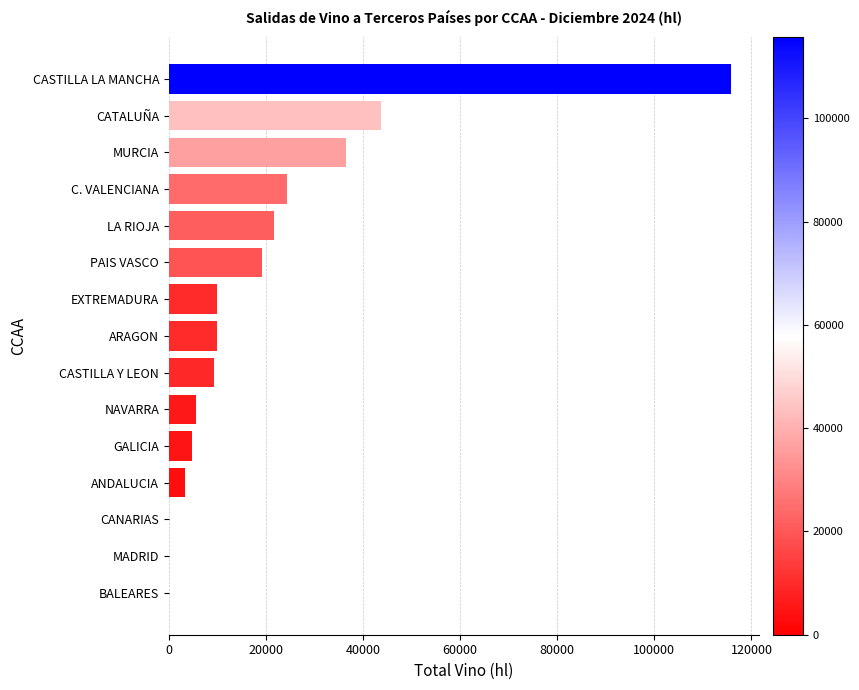

At which label is the value closest to 57895?

CATALUÑA